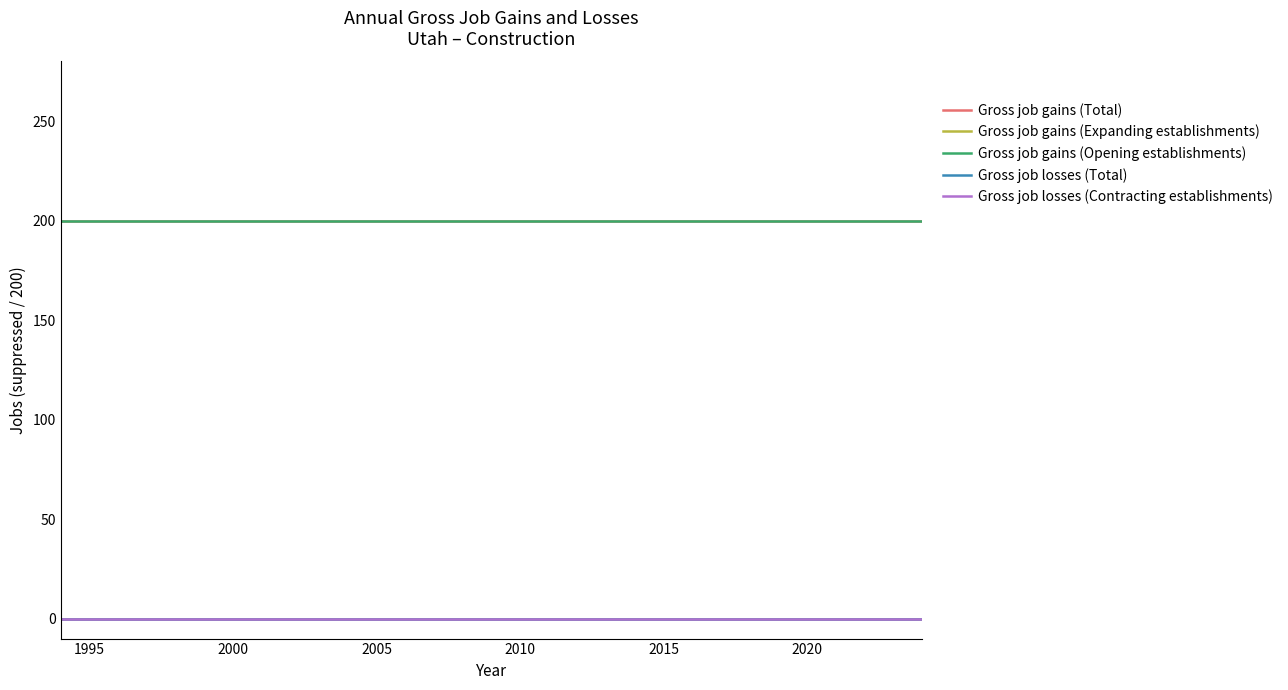

True or false: Gross job gains (Opening establishments) and Gross job gains (Expanding establishments) cross at least once.

False